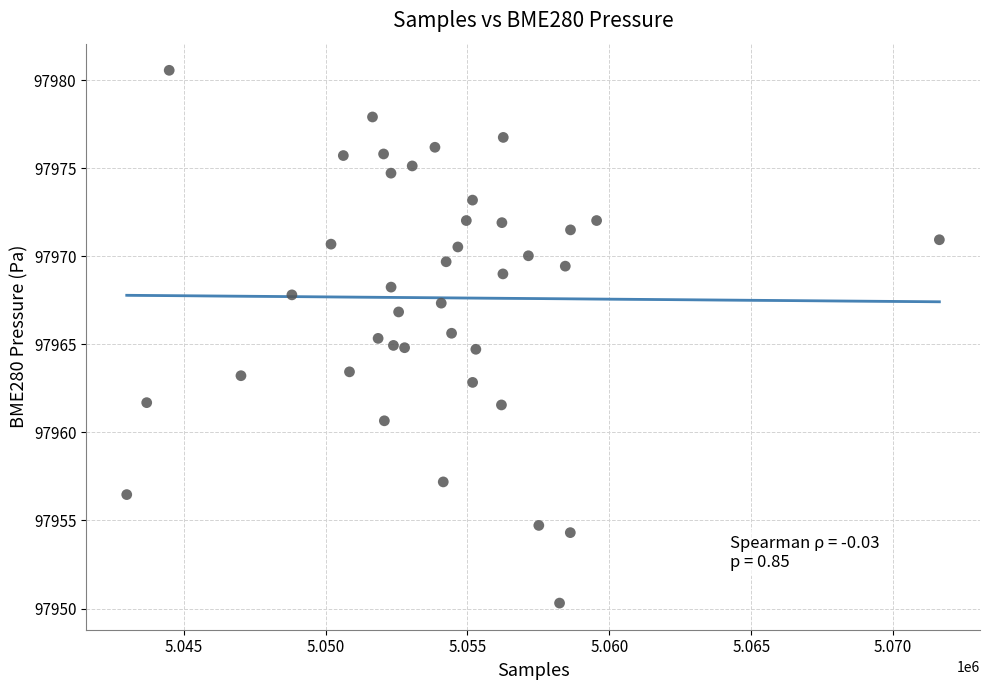

What is the range of X values (max minus min)?

28642.0